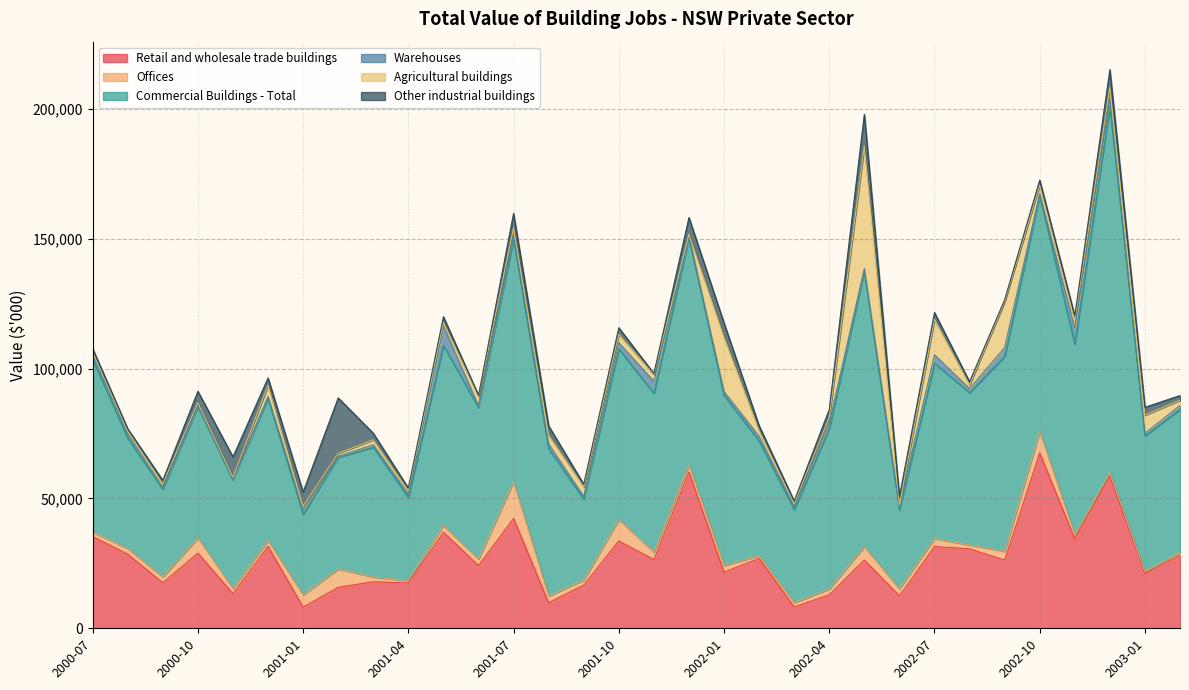

The value of Warehouses at 2002-06 is 1380. True or false?

True